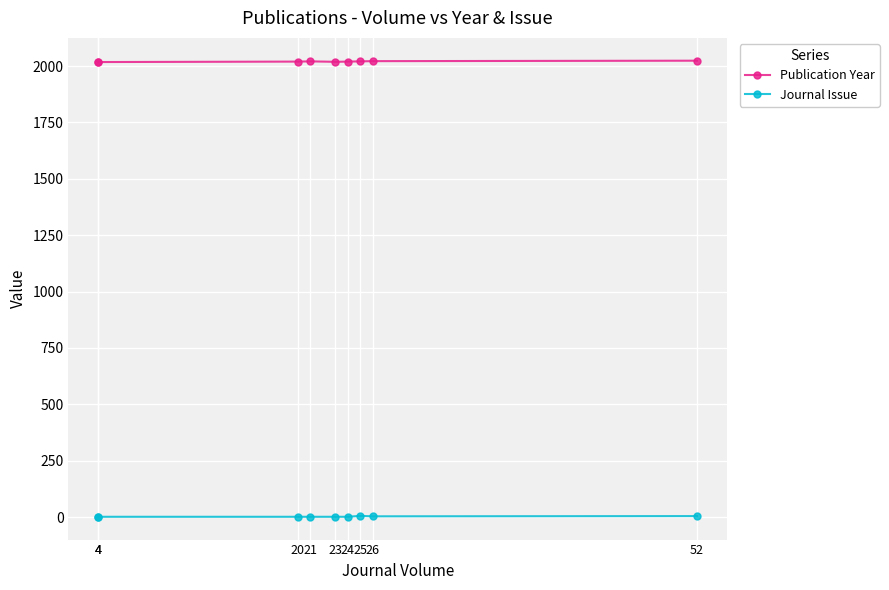

Reading left to right, transcribe all the data shown in this chart.

Publication Year: 4=2018	4=2018	20=2020	21=2021	23=2019	24=2020	25=2021	26=2022	52=2024
Journal Issue: 4=1	4=1	20=1	21=1	23=1	24=1	25=5	26=3	52=4